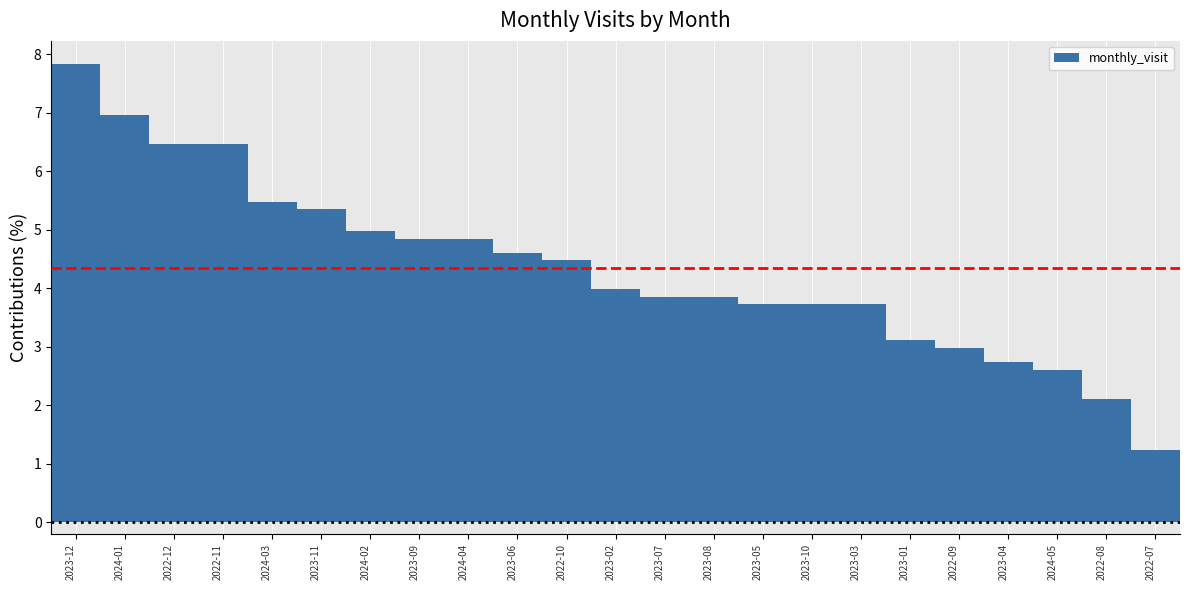

The value at 2022-11 is 2.2. True or false?

False